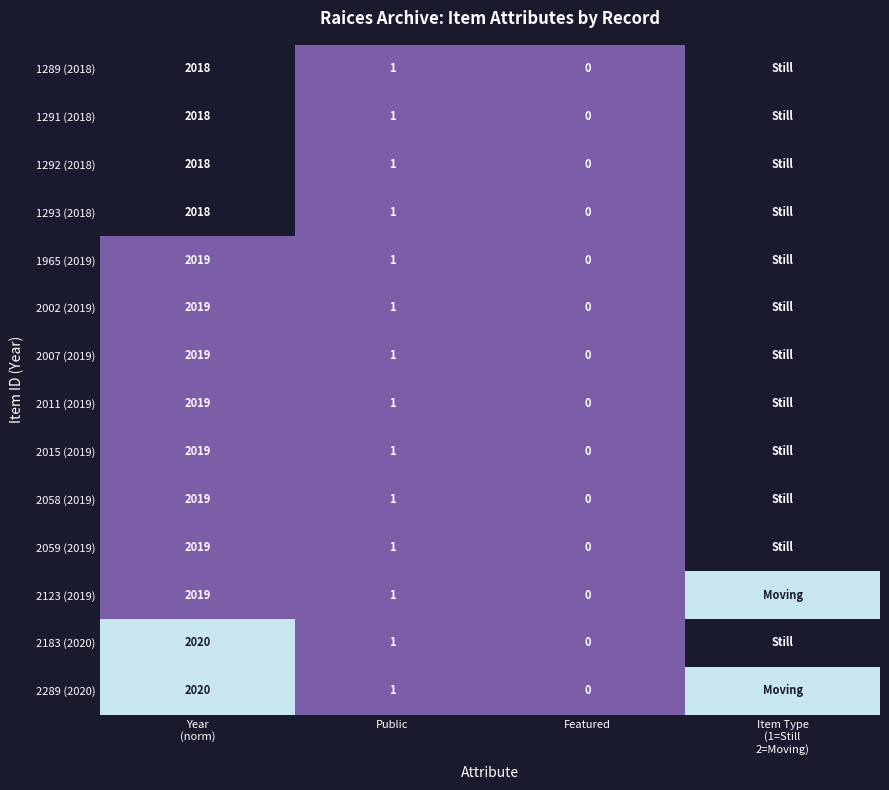

What is the total value across all series at Public?

14